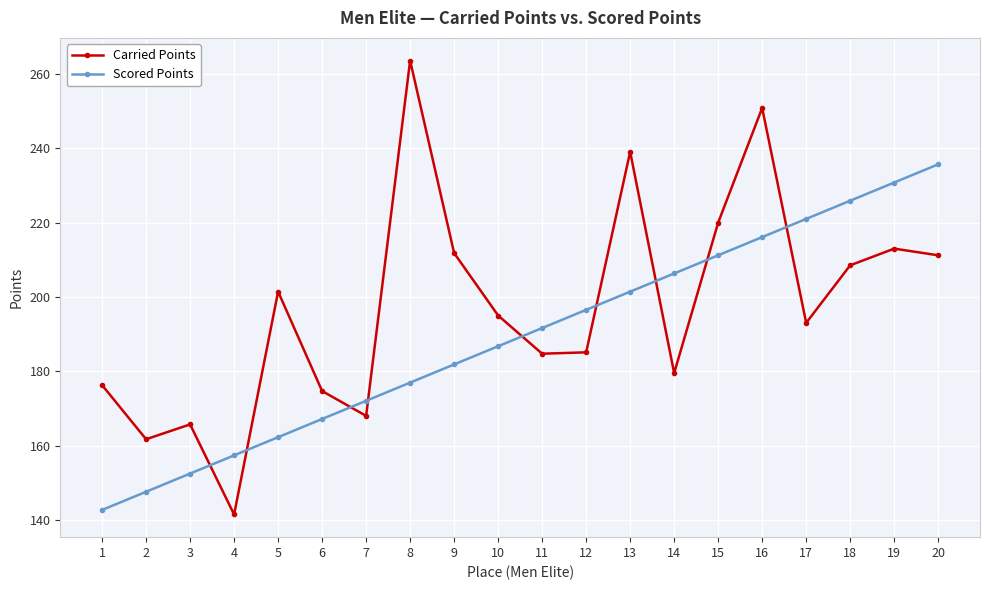

At 6, list the series in order from smallest to largest.

Scored Points, Carried Points